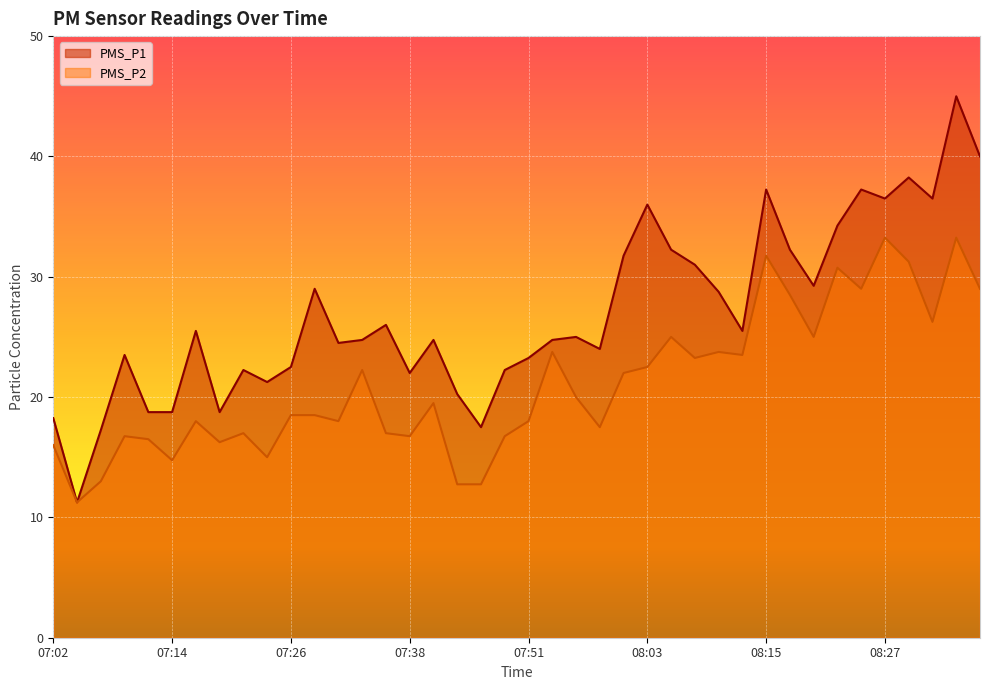

List the labels in order of PMS_P2 value, largest first.

08:27, 08:34, 08:15, 08:30, 08:22, 08:25, 08:37, 08:17, 08:32, 08:05, 08:20, 07:53, 08:10, 08:13, 08:08, 08:03, 07:33, 08:00, 07:56, 07:41, 07:26, 07:28, 07:16, 07:31, 07:51, 07:58, 07:21, 07:36, 07:09, 07:38, 07:48, 07:11, 07:19, 07:02, 07:24, 07:14, 07:07, 07:43, 07:46, 07:04